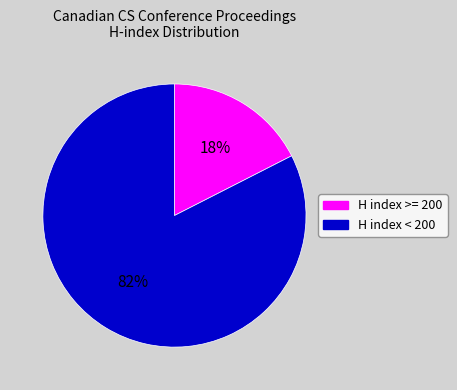

To the nearest percent, what percentage of the pie is H index < 200?

83%